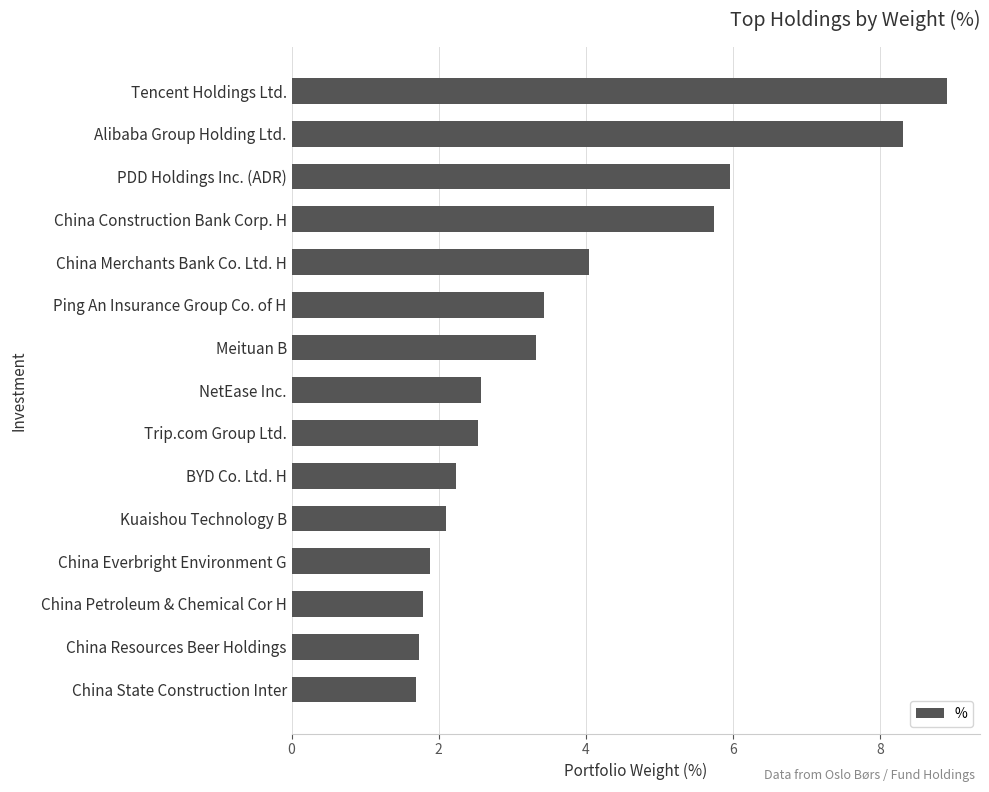

What is the ratio of the value at China Construction Bank Corp. H to the value at China Everbright Environment G?

3.1